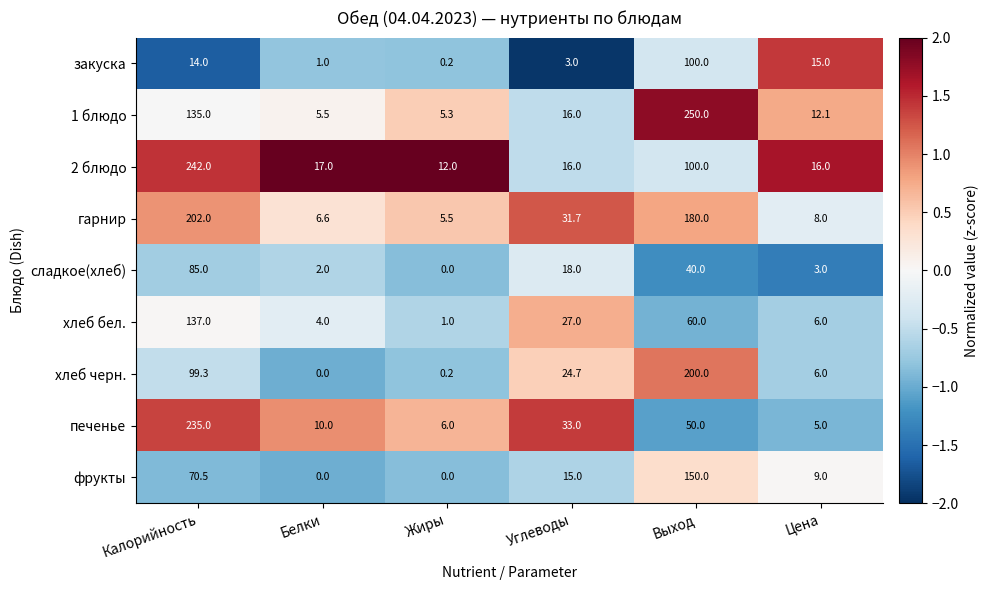

The фрукты series shows 5.5 at Цена. True or false?

False